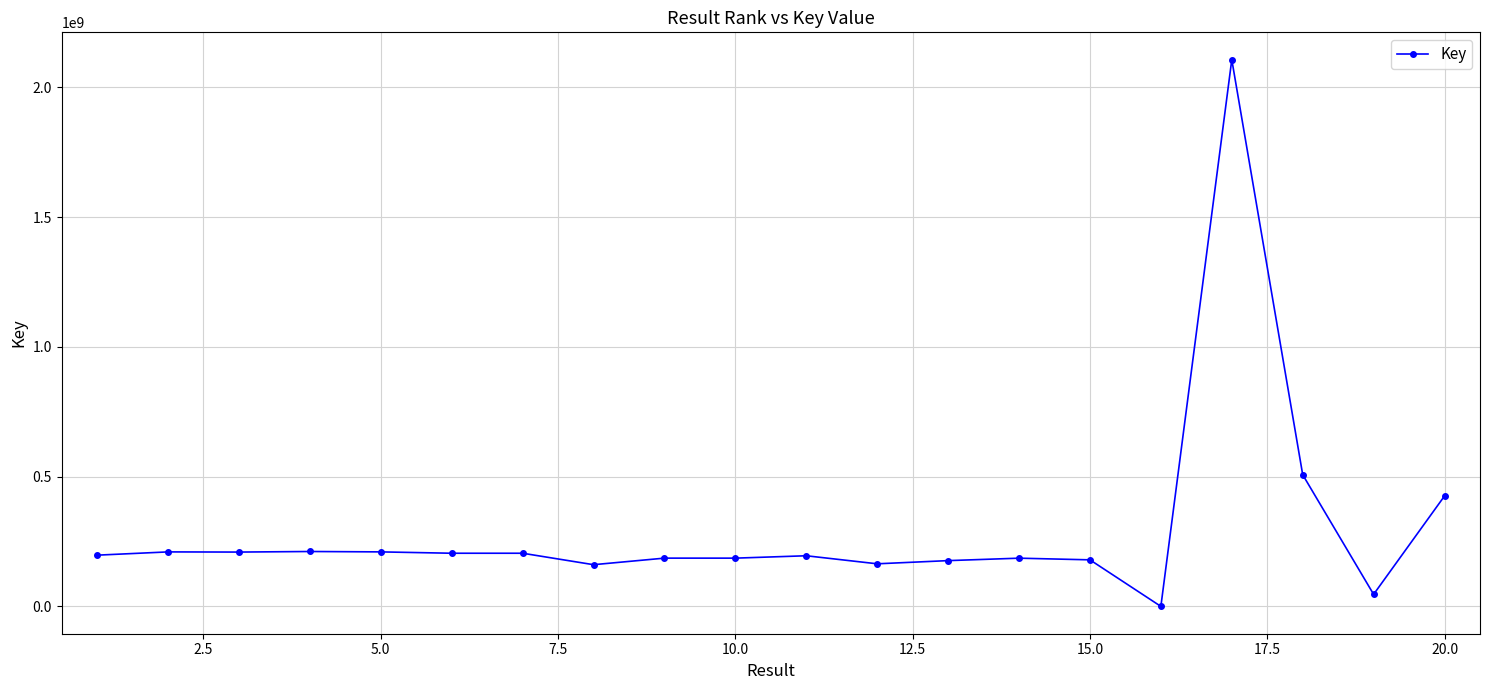

True or false: there are more than 2 points higher than both neighbors.

True